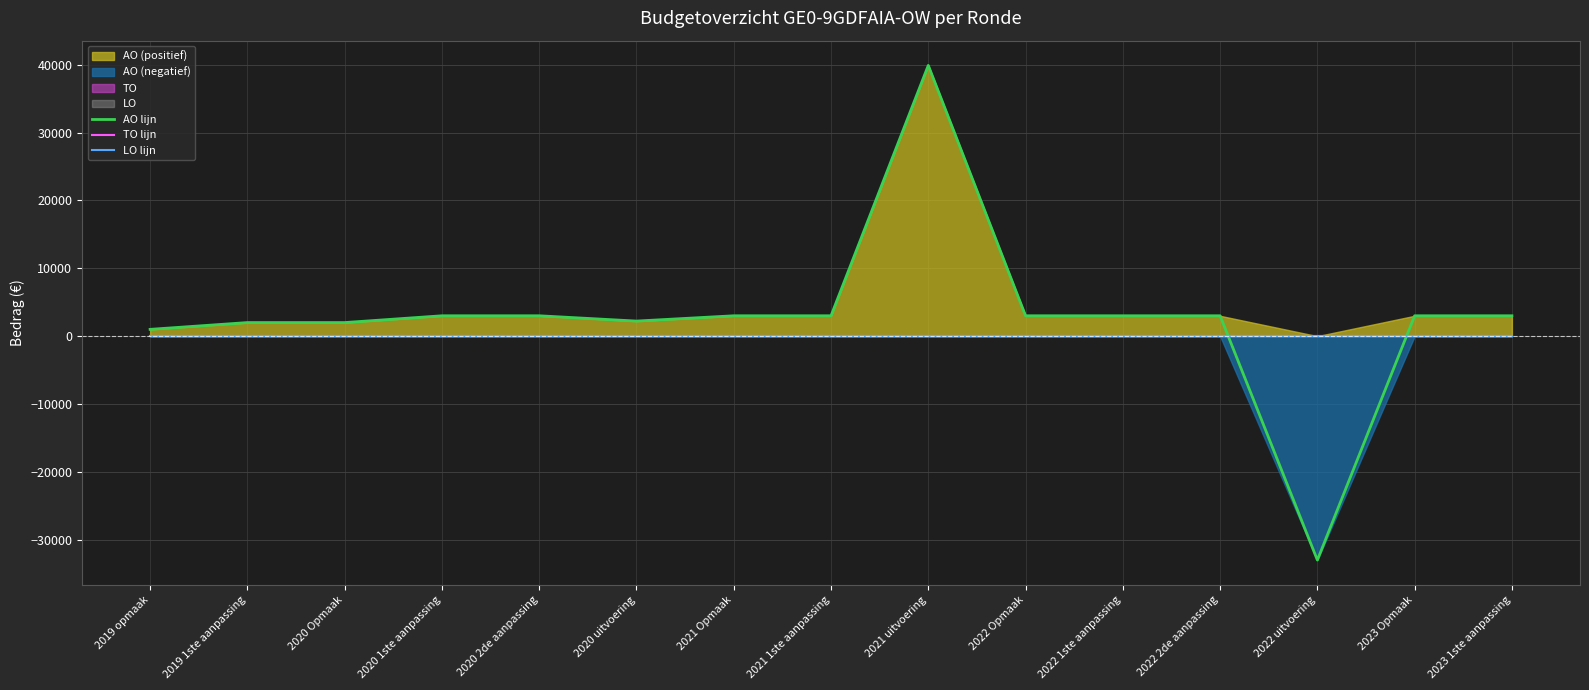

Between which two adjacent categories do LO lijn and AO lijn first intersect?

2022 2de aanpassing and 2022 uitvoering